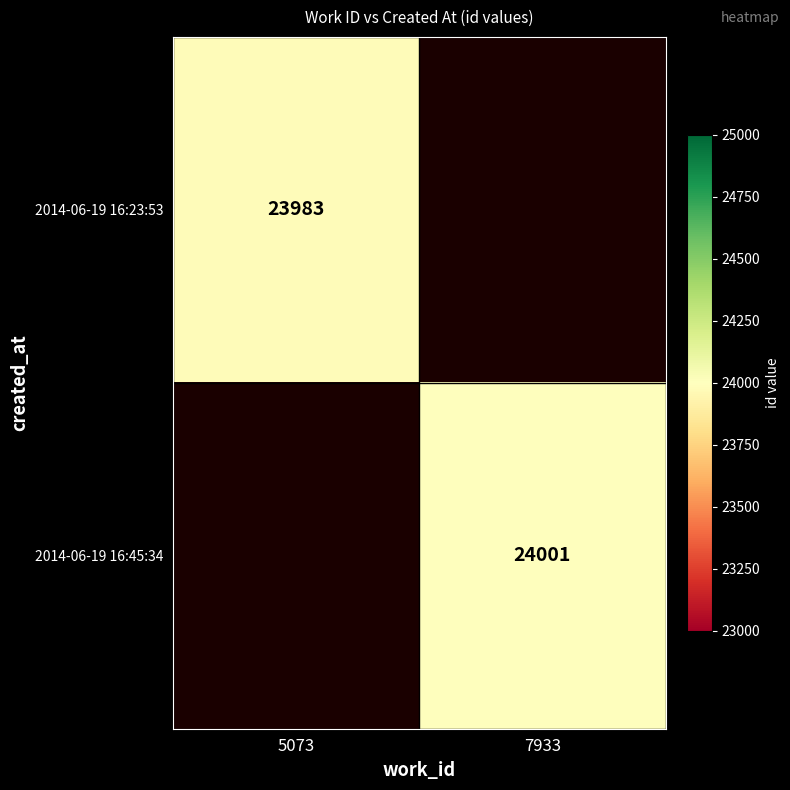

How many data points does each series have?

2